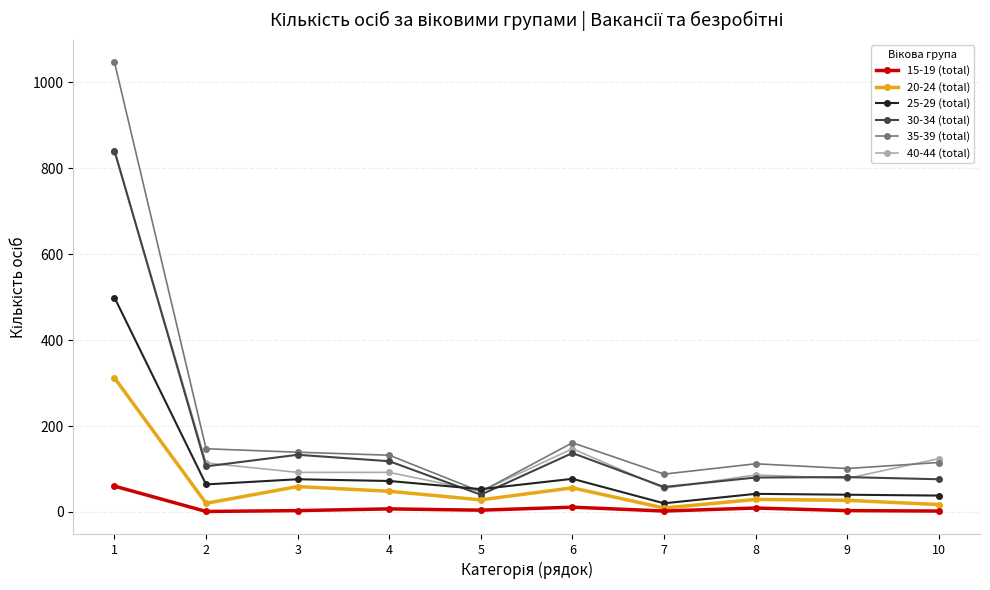

Which series changed the most between 5 and 10?

40-44 (total)